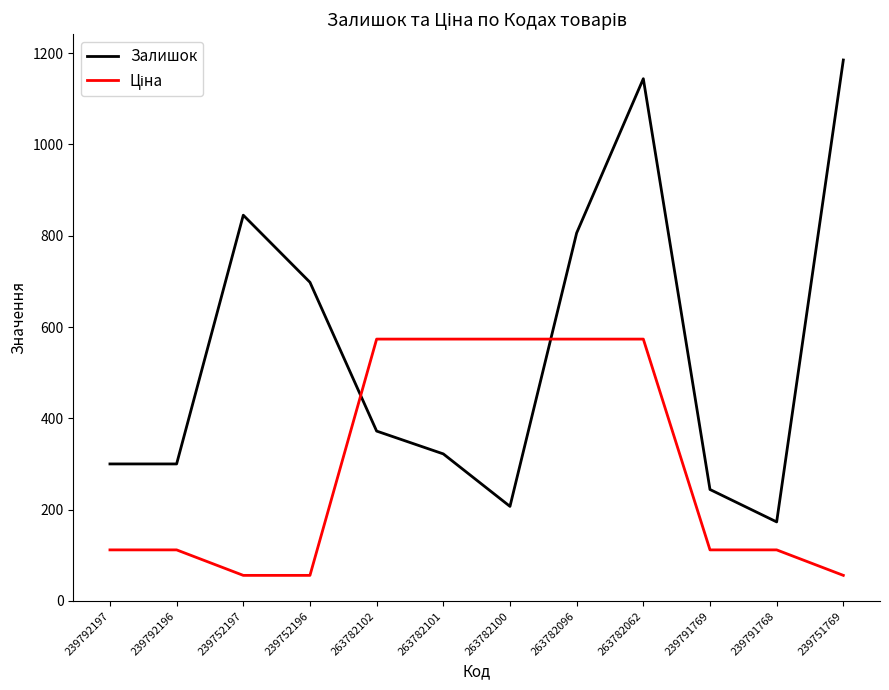

What is the total value across all series at 263782062?

1717.5